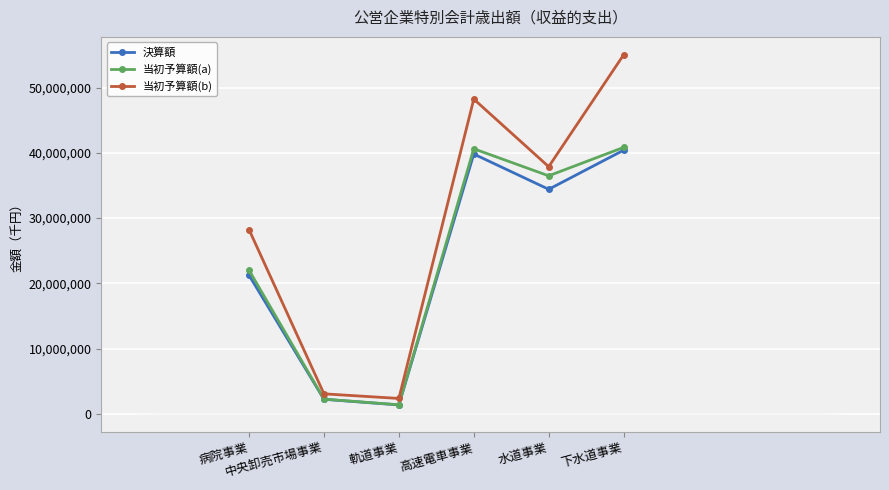

How many series are shown in this chart?

3